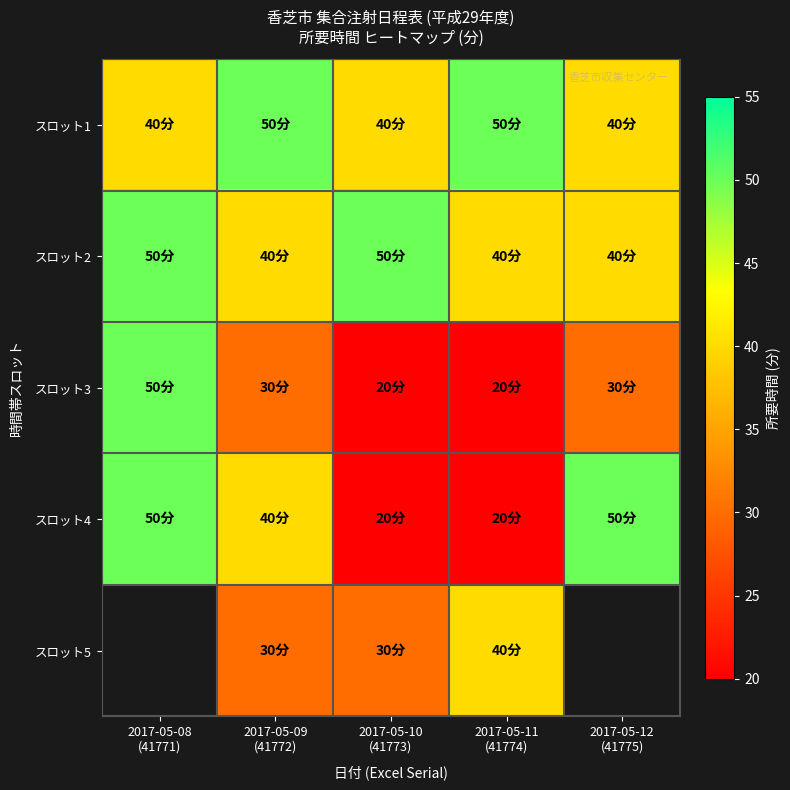

At which label does スロット4 reach its minimum?

2017-05-10 (41773)